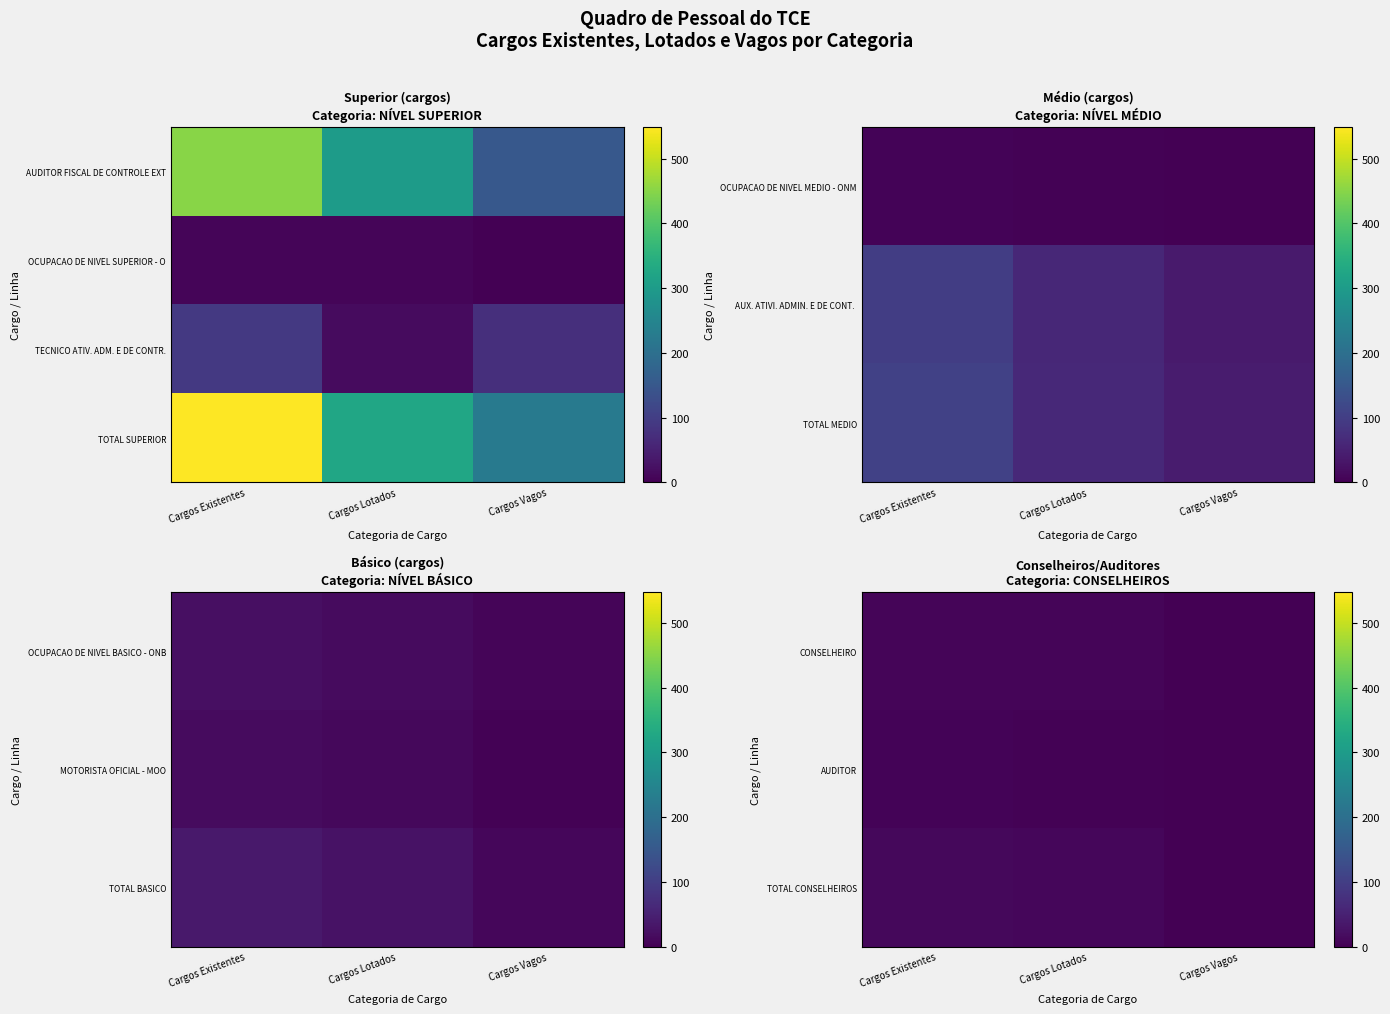

What is the maximum value shown in the chart?

548